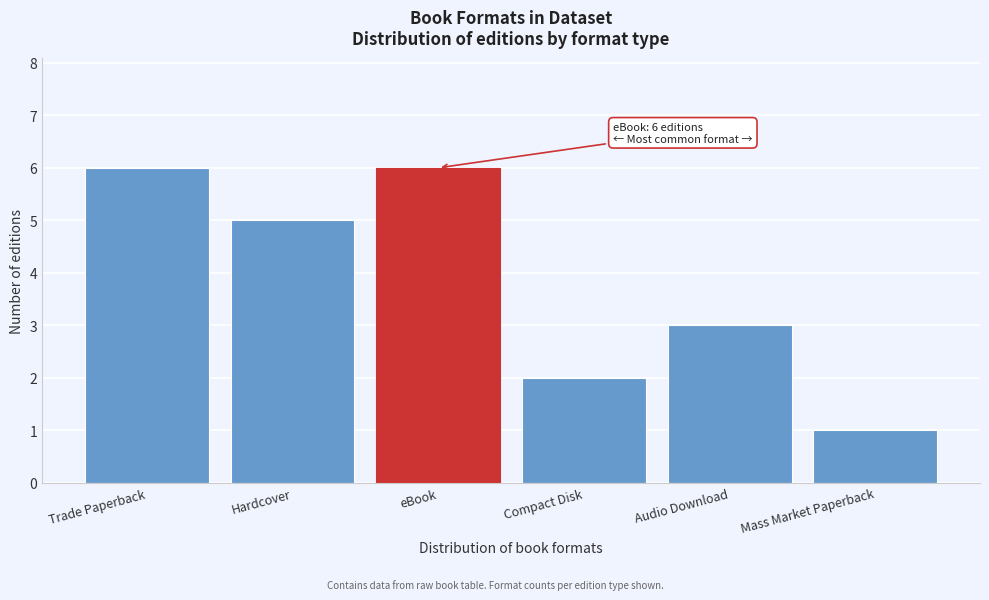

Reading left to right, transcribe all the data shown in this chart.

6	5	6	2	3	1